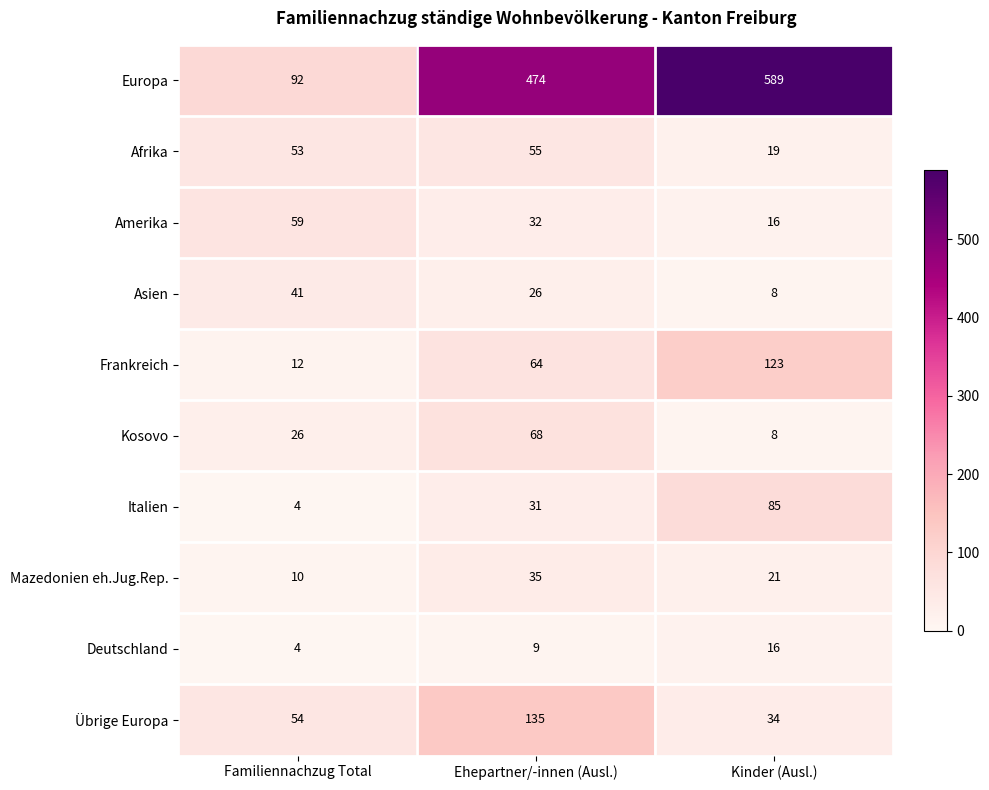

Rank the categories by Europa value from lowest to highest.

Familiennachzug Total, Ehepartner/-innen (Ausl.), Kinder (Ausl.)